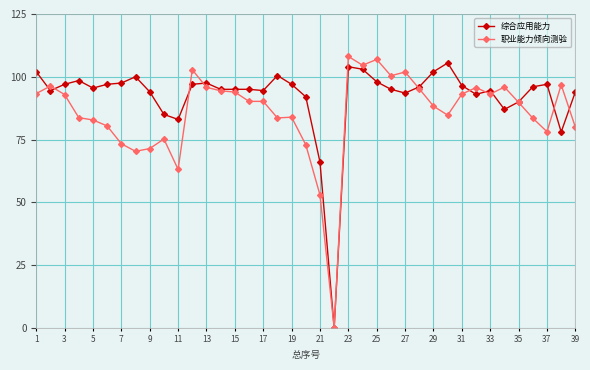

At how many categories does at least one series exceed 79?

37